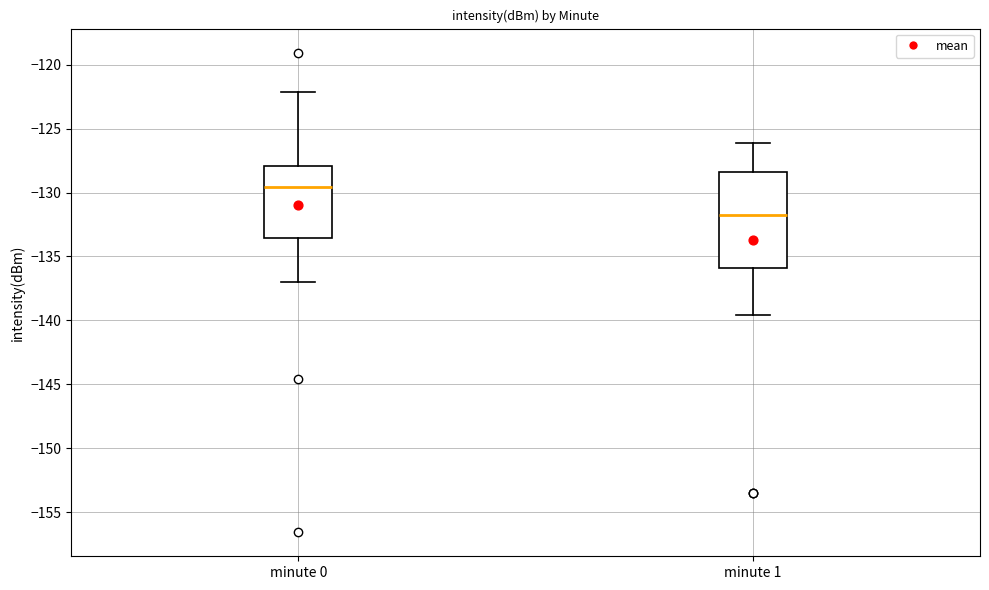

Comparing the boxes themselves (not the whiskers), which one is the tallest?

minute 1